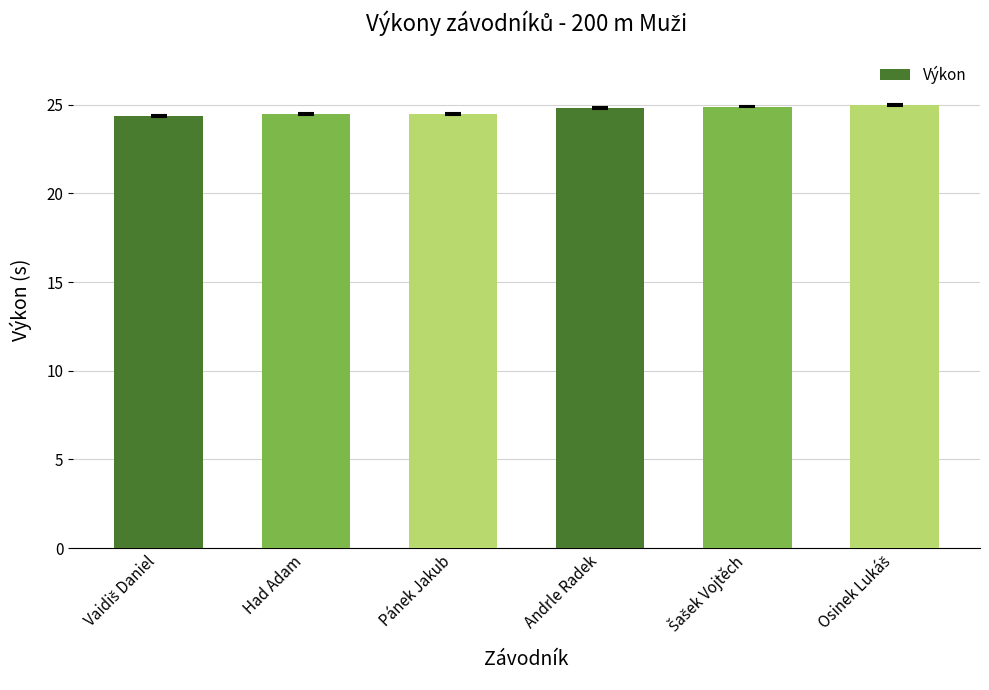

What is the value of the 1st bar from the left?

24.4